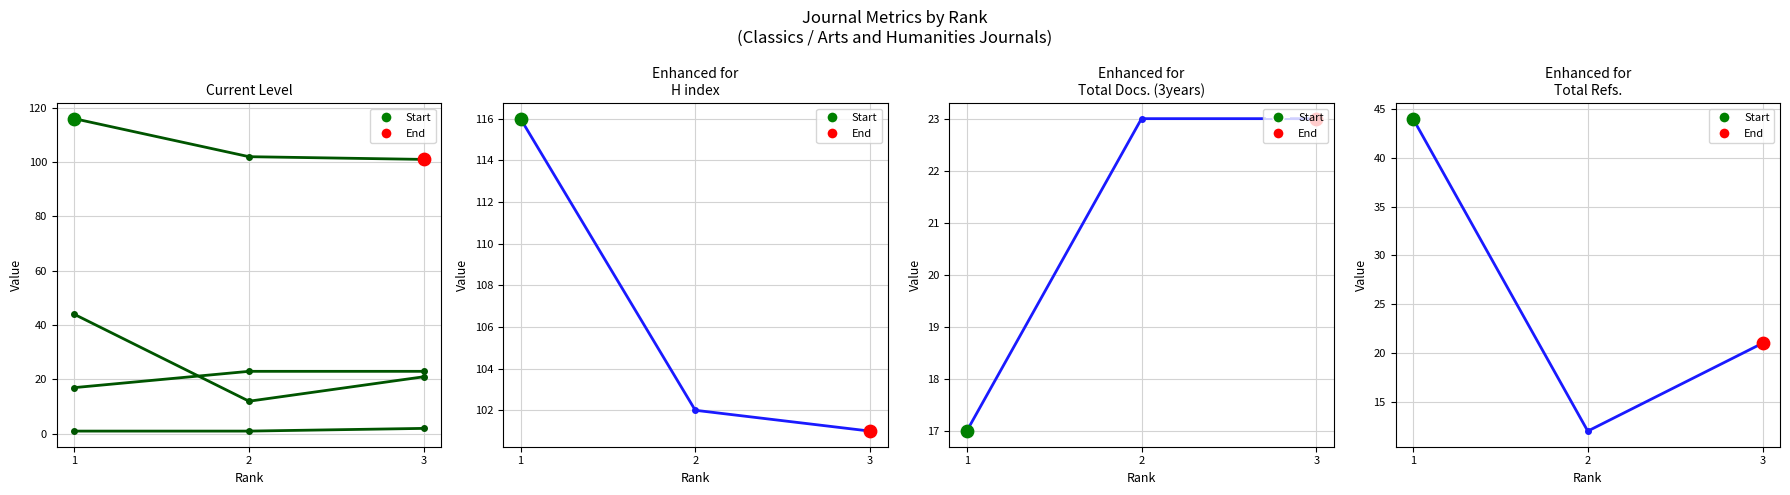

At which category is the sum across all series the highest?

1